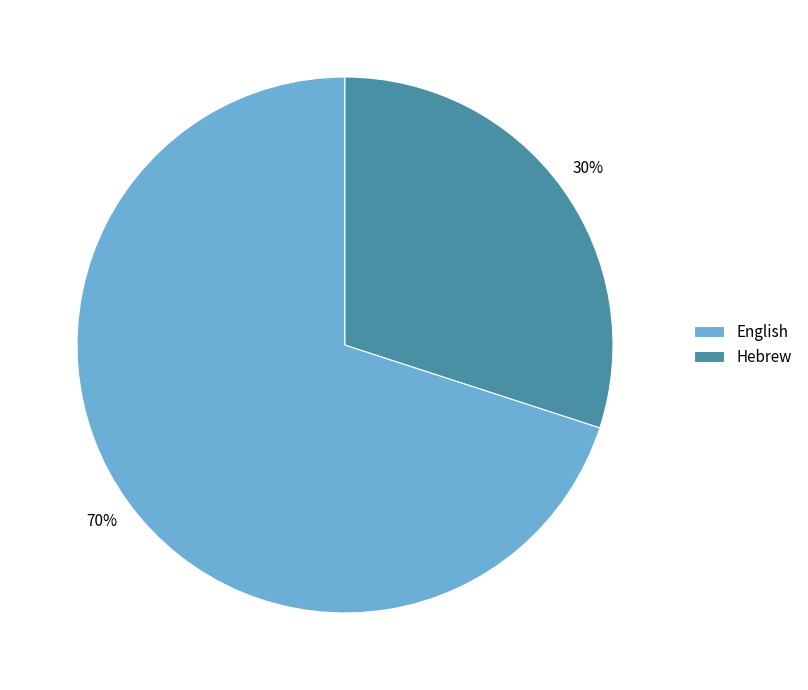

Is the sum of English and Hebrew greater than half?

Yes